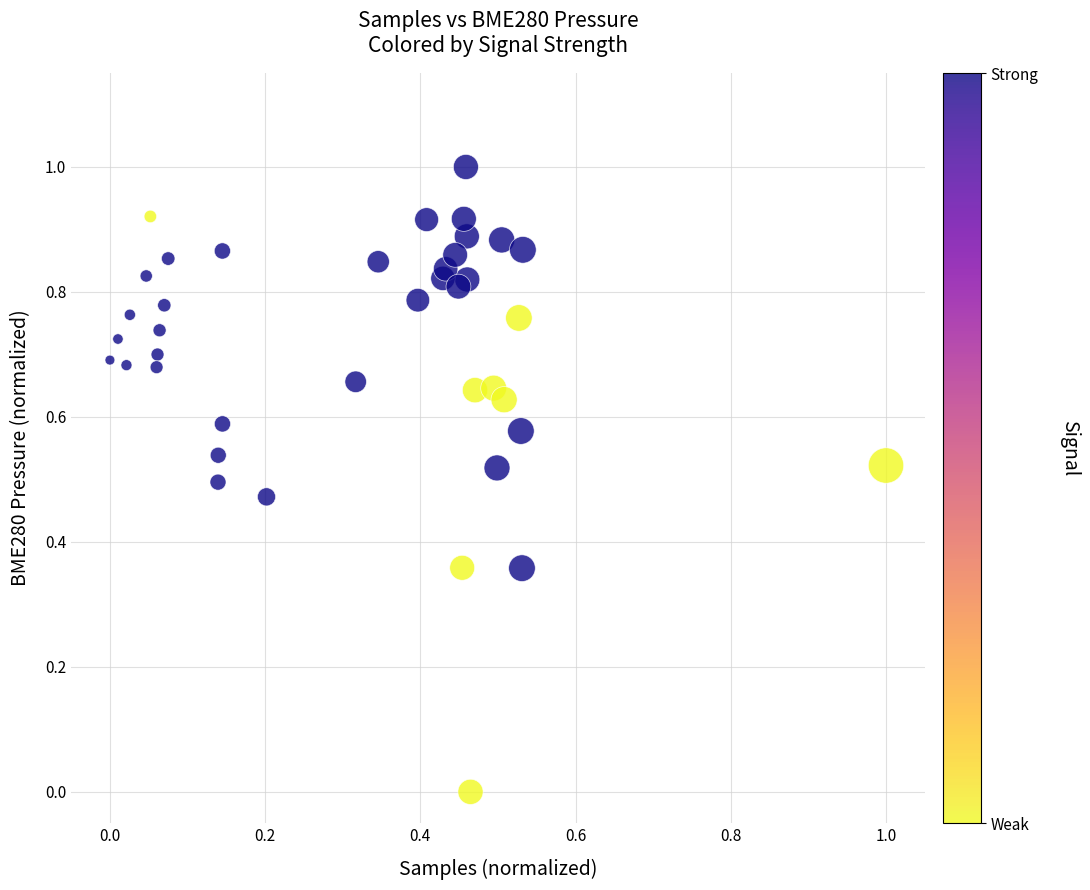

What is the range of X values (max minus min)?

1.0